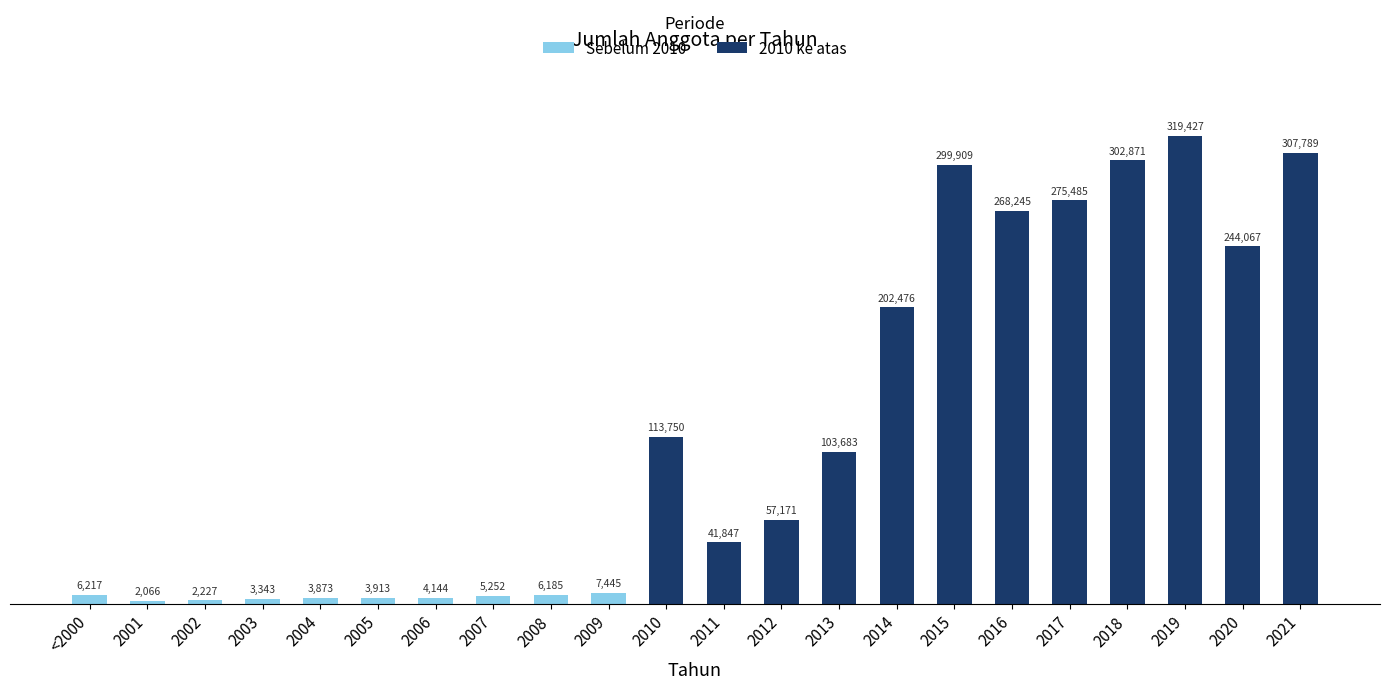

What is the difference between the maximum and minimum values?

317361